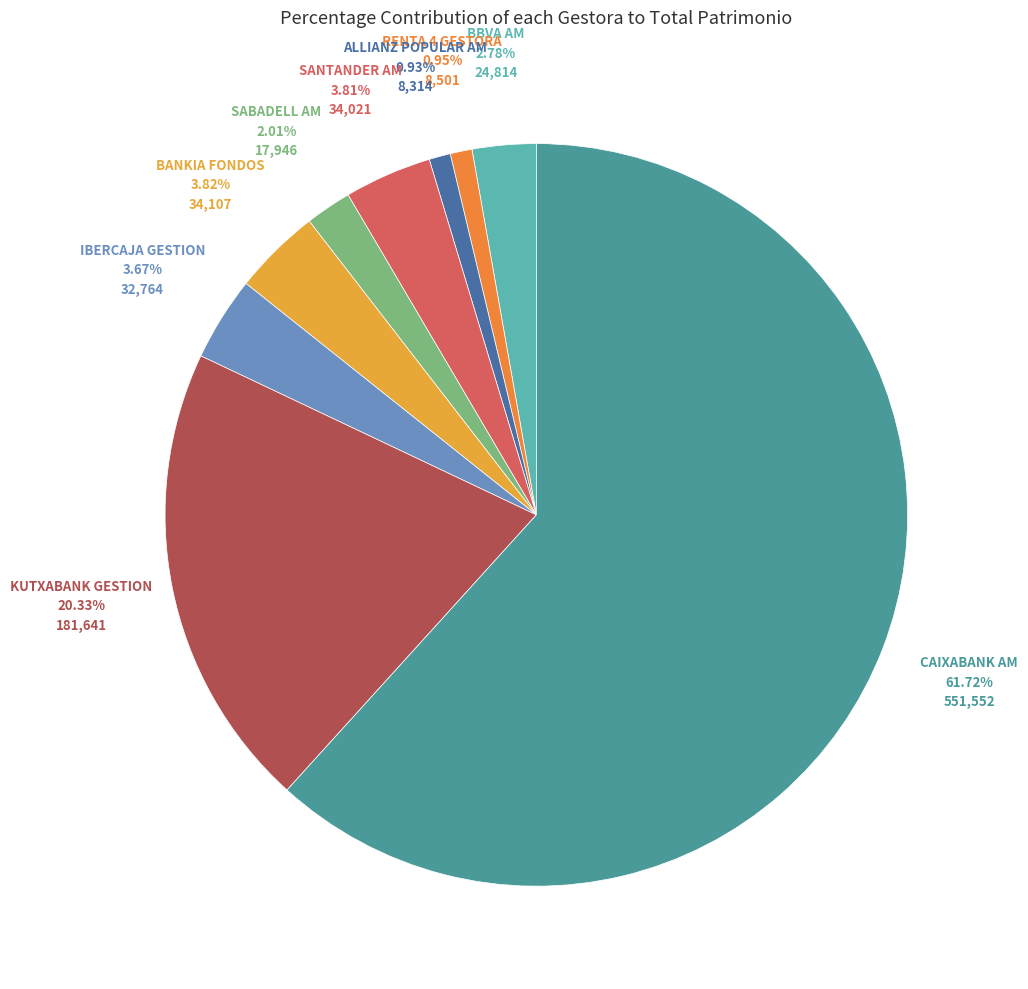

To the nearest percent, what is the difference between the largest and smallest slice percentages?

61%